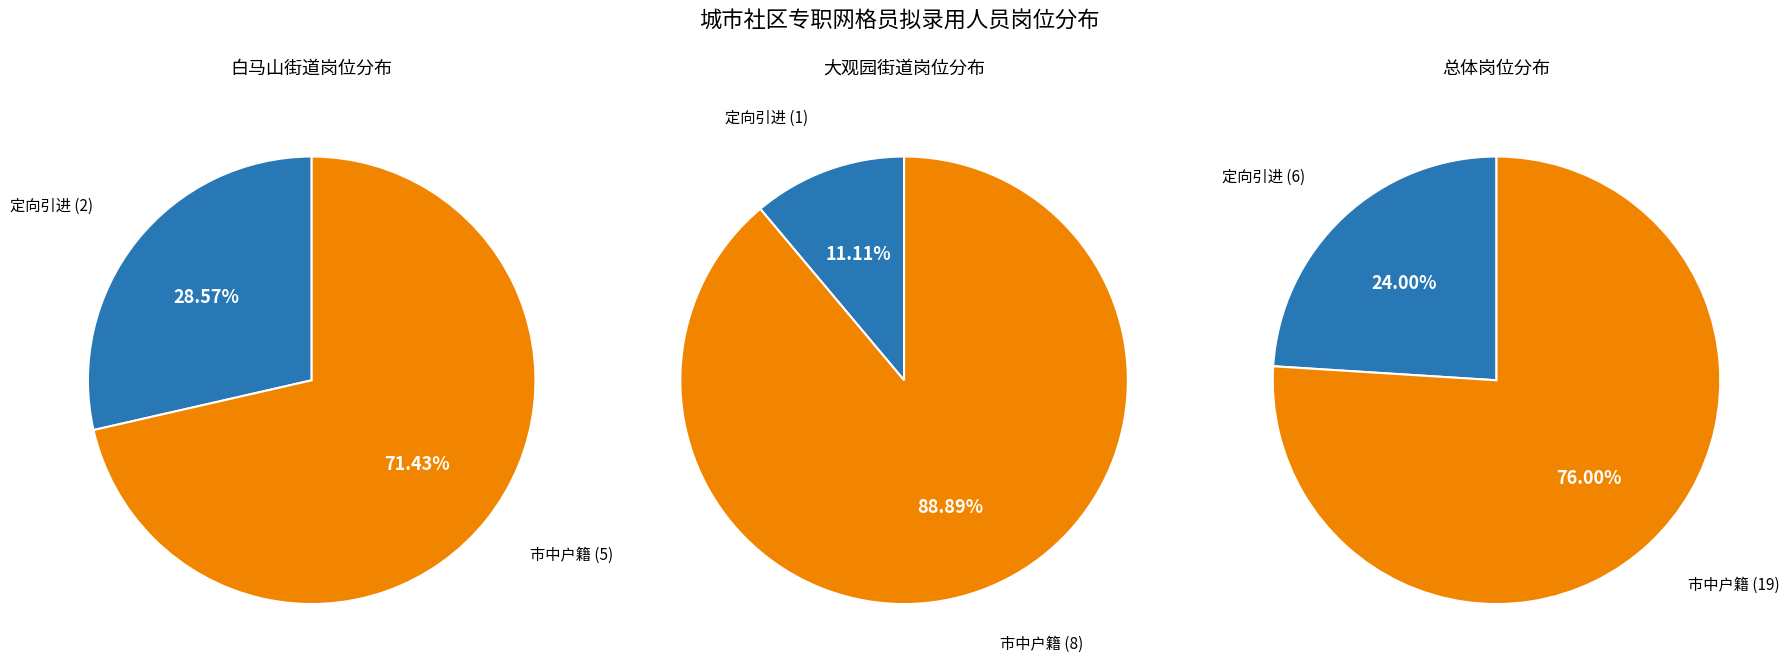

Which category has the smallest portion of the pie?

定向引进